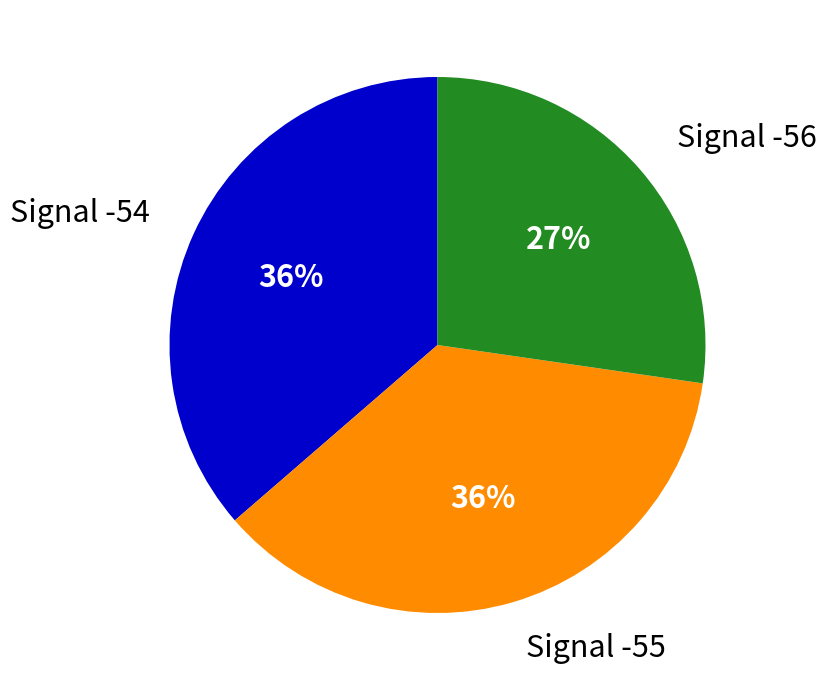

Which slice is the smallest?

Signal -56